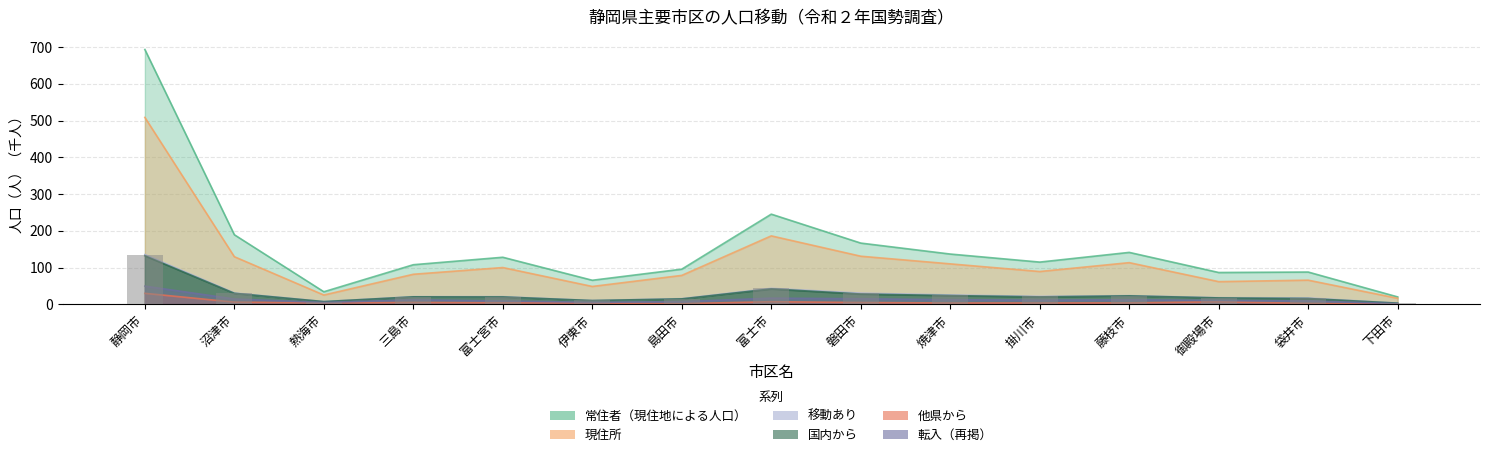

The value of 移動あり at 焼津市 is 25.5. True or false?

True